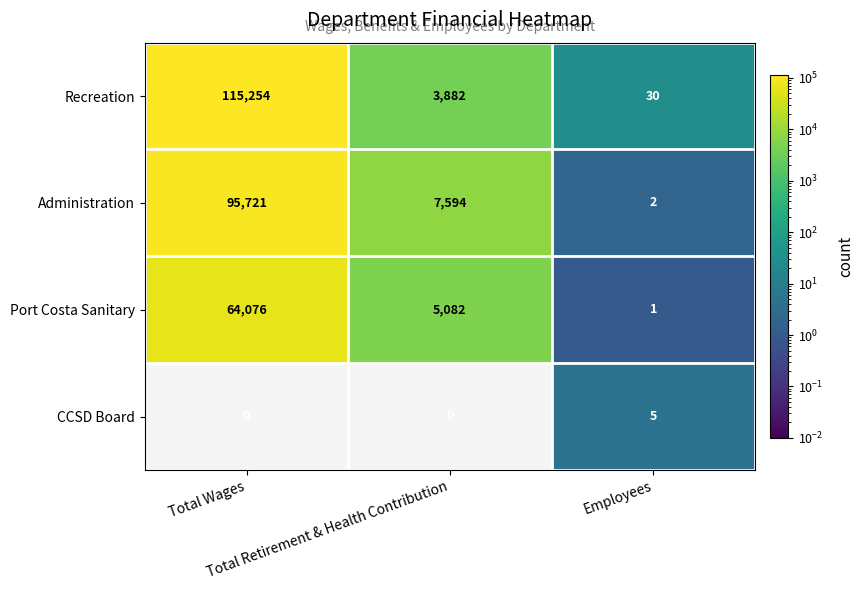

What is the maximum value shown in the chart?

115254